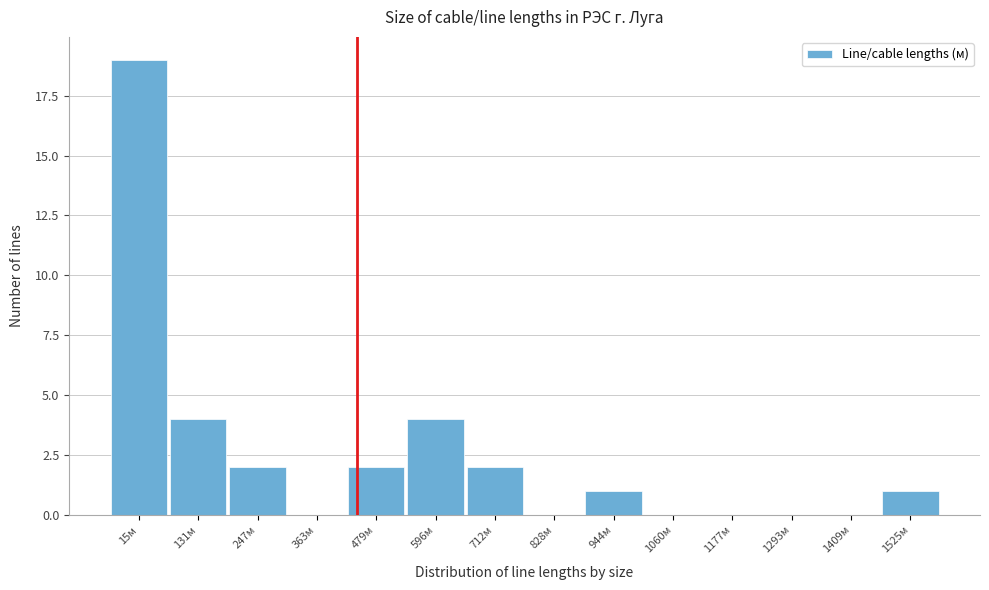

Reading left to right, extract all data points from this chart.

15м=19	131м=4	247м=2	363м=0	479м=2	596м=4	712м=2	828м=0	944м=1	1060м=0	1177м=0	1293м=0	1409м=0	1525м=1